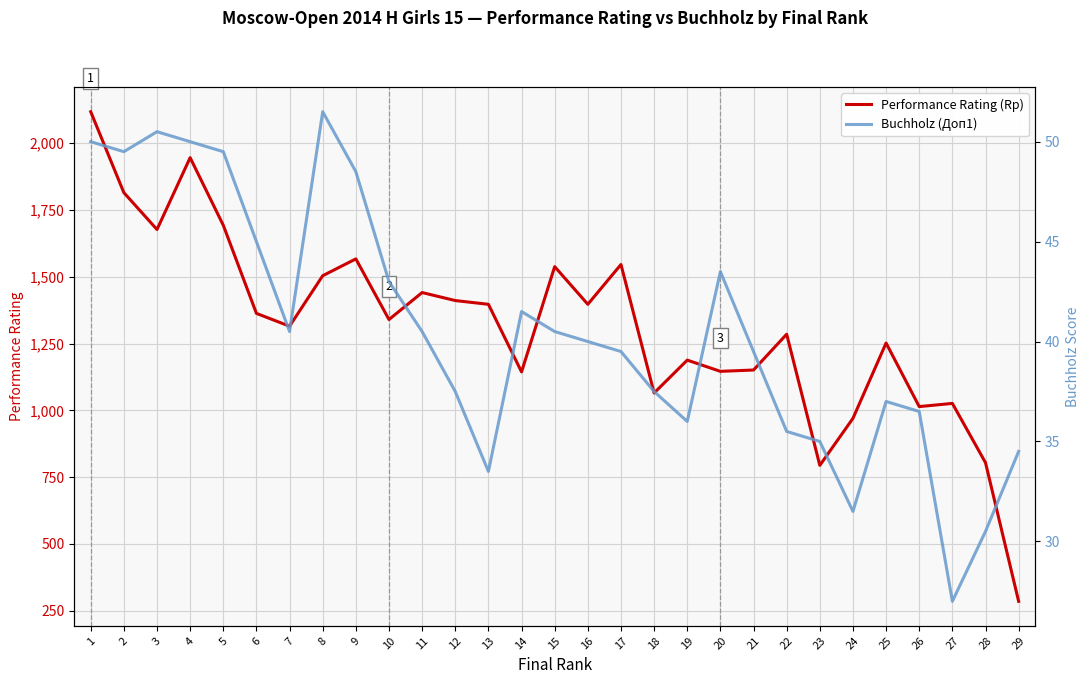

Which category has the highest value in the Performance Rating (Rp) series?

1